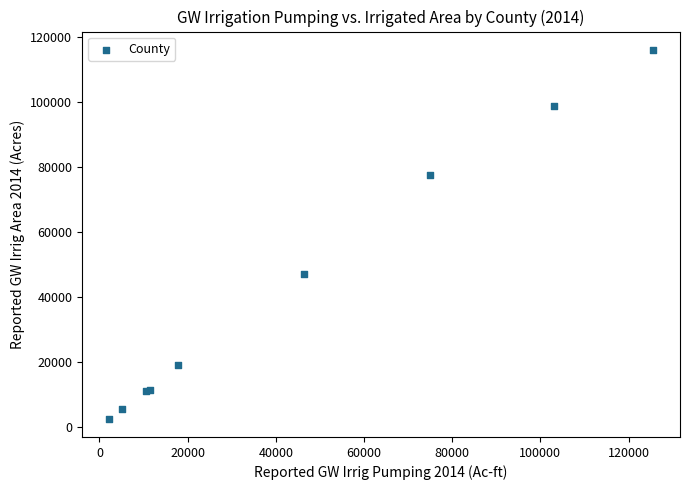

What Y value in the scatter plot is closest to 59265?

47077